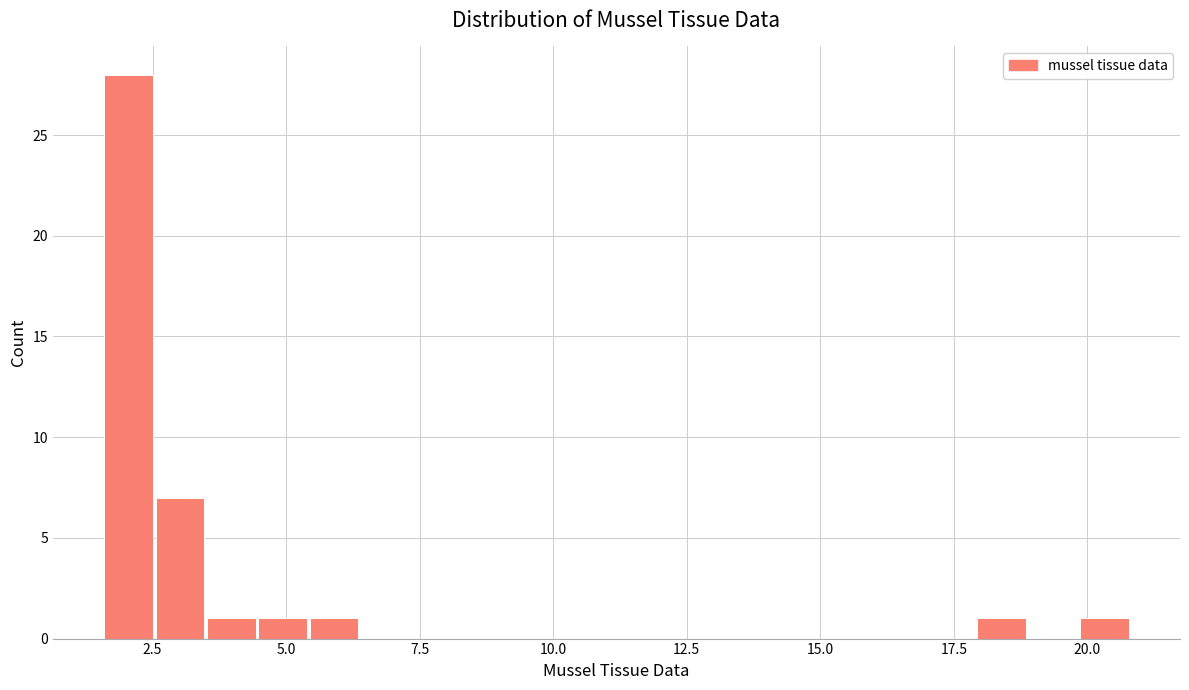

Read against the x-axis, roughly where is the centre of the tallest bar?

2.0